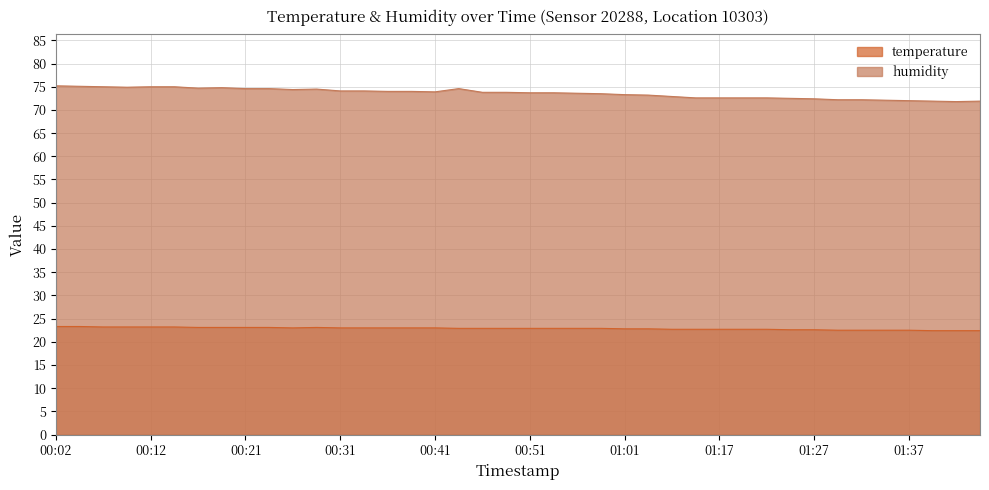

What is the maximum value shown in the chart?

75.2